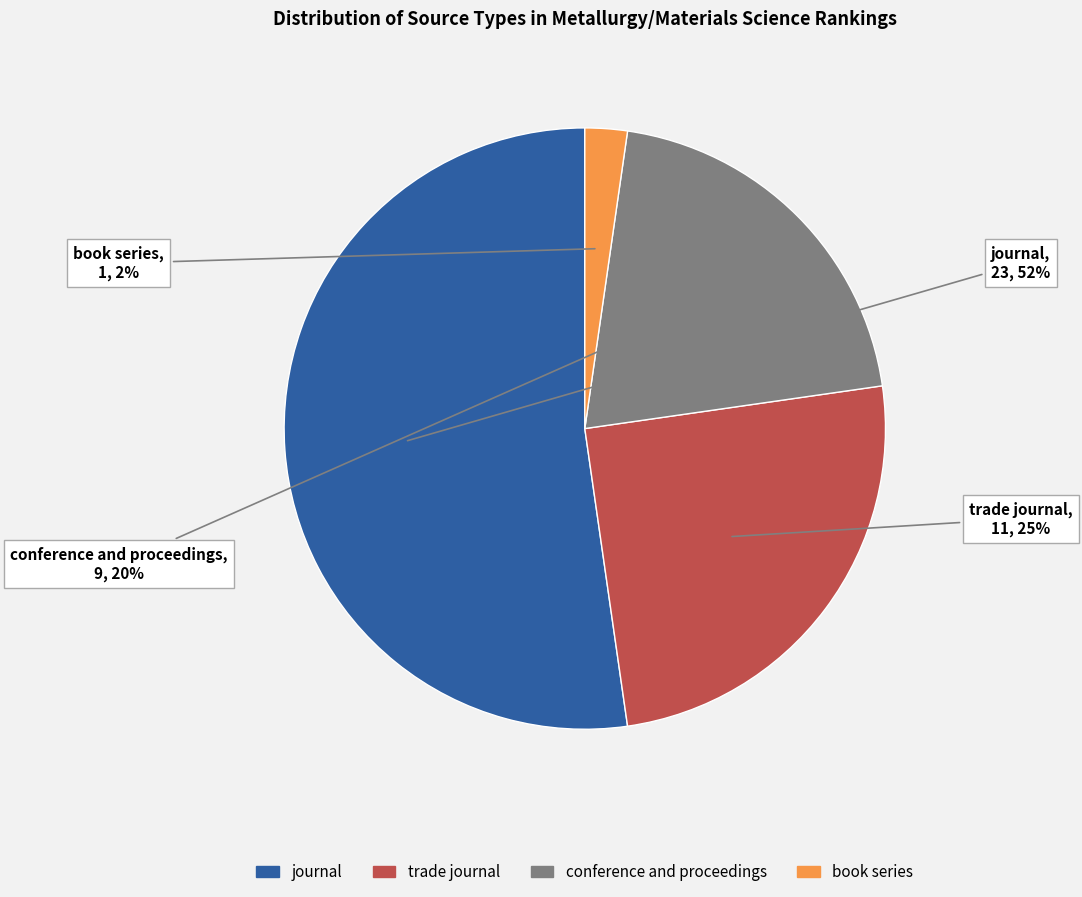

Is it true that journal is 52% of the pie?

True